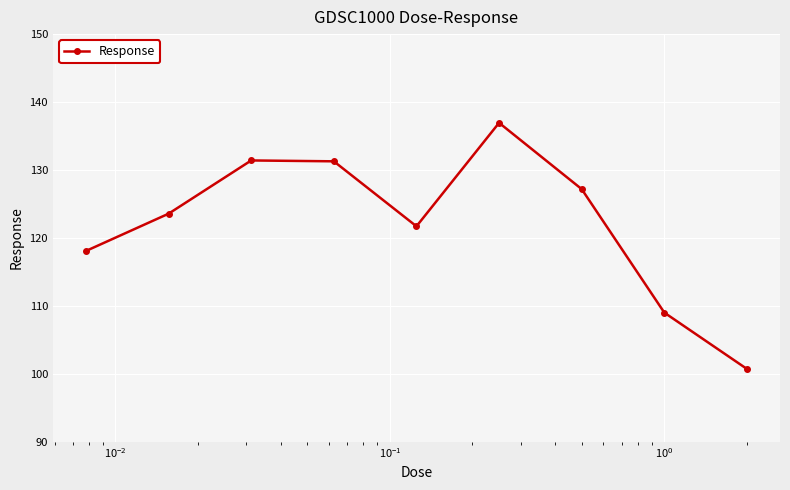

What is the difference between the maximum and minimum values?

36.2